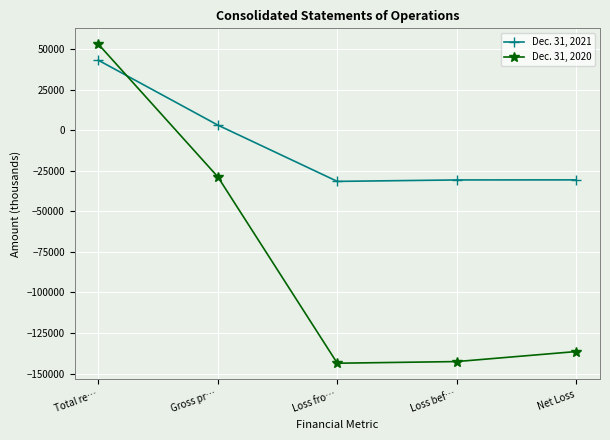

Rank the series by their average value, from lowest to highest.

Dec. 31, 2020, Dec. 31, 2021